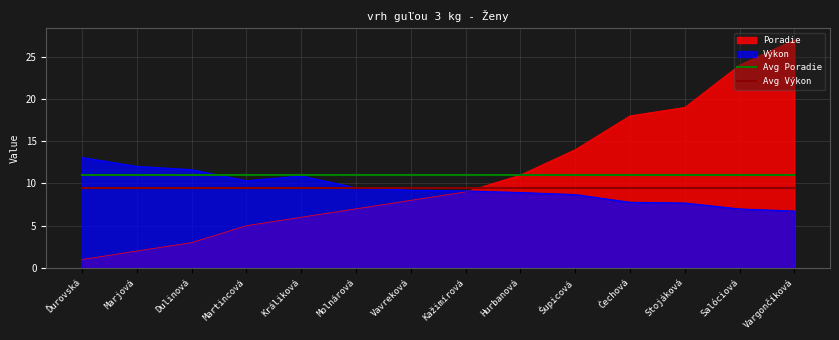

True or false: Avg Poradie and Avg Výkon intersect in this chart.

False